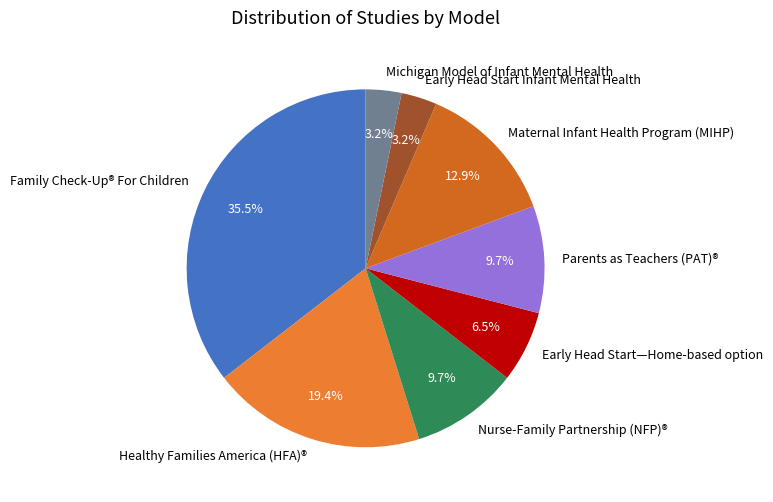

How much of the chart is everything except Michigan Model of Infant Mental Health?

96.8%